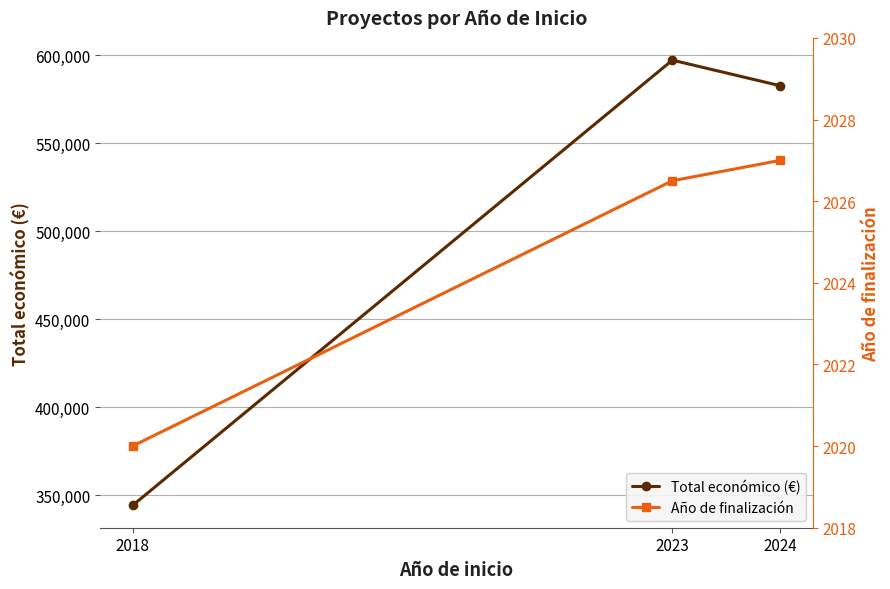

Reading left to right, list all the values displayed in this chart.

Total económico (€): 2018=344243.0	2023=597172.5	2024=582623.2
Año de finalización: 2018=2020.0	2023=2026.5	2024=2027.0